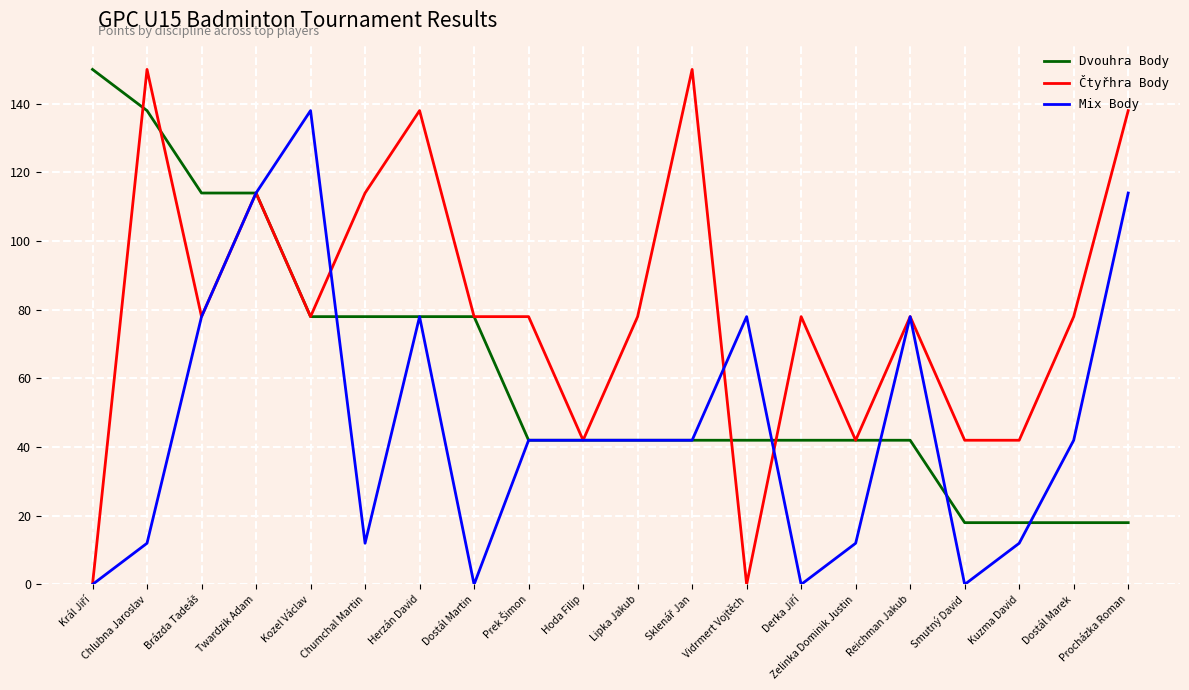

What position from the right is Vidrmert Vojtěch?

8